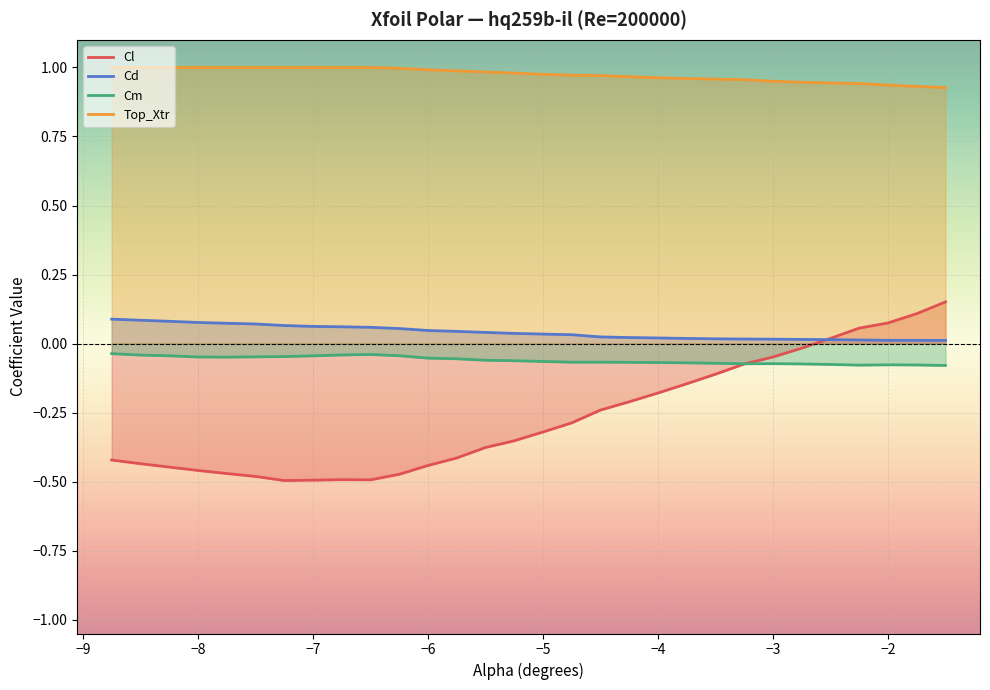

What is the minimum value shown in the chart?

-0.5